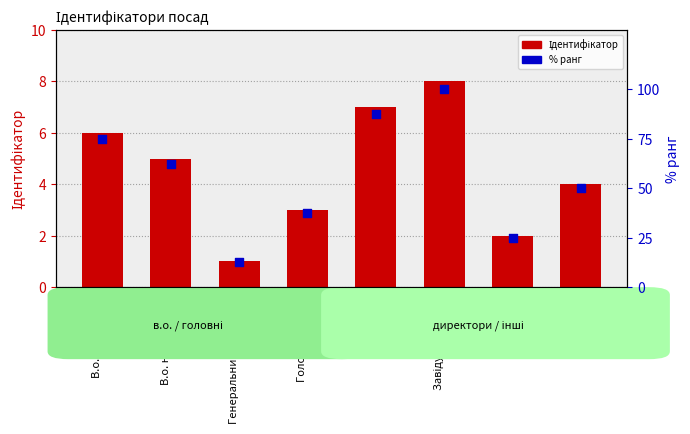

Which series has the widest spread of Y values?

% ранг